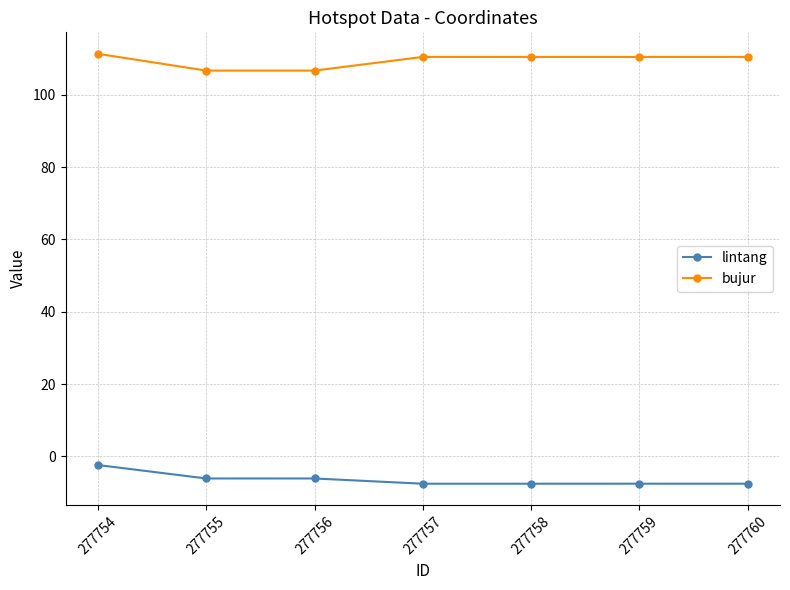

Which series has the largest total across all categories?

bujur